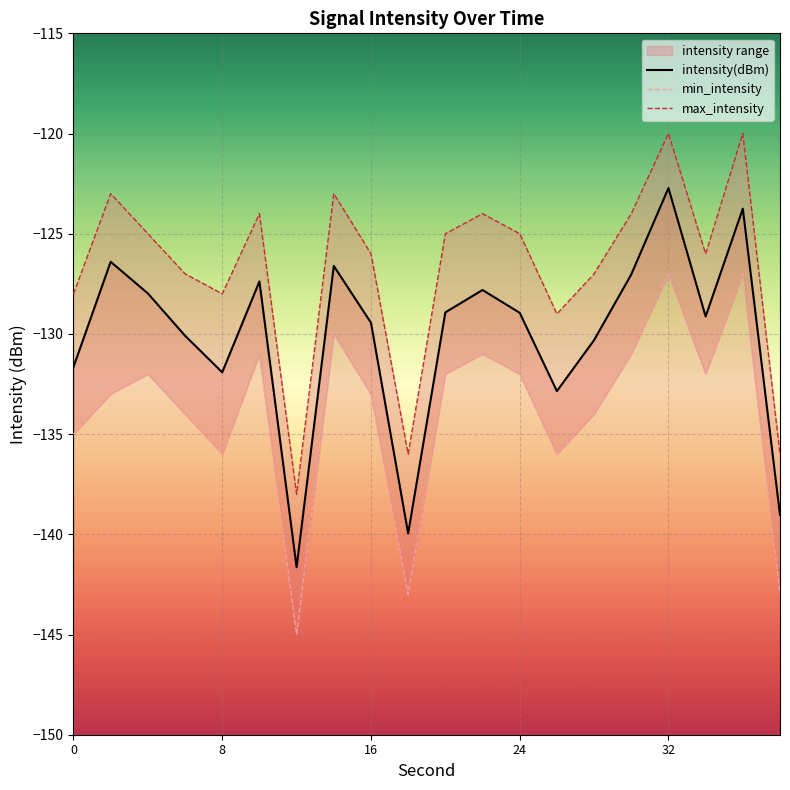

Reading left to right, list all the values displayed in this chart.

intensity(dBm): -131.6	-126.4	-128.0	-130.1	-131.9	-127.4	-141.6	-126.6	-129.4	-140.0	-128.9	-127.8	-128.9	-132.9	-130.3	-127.0	-122.7	-129.1	-123.7	-139.0
min_intensity: -135.0	-133.0	-132.0	-134.0	-136.0	-131.0	-145.0	-130.0	-133.0	-143.0	-132.0	-131.0	-132.0	-136.0	-134.0	-131.0	-127.0	-132.0	-127.0	-143.0
max_intensity: -128.0	-123.0	-125.0	-127.0	-128.0	-124.0	-138.0	-123.0	-126.0	-136.0	-125.0	-124.0	-125.0	-129.0	-127.0	-124.0	-120.0	-126.0	-120.0	-136.0